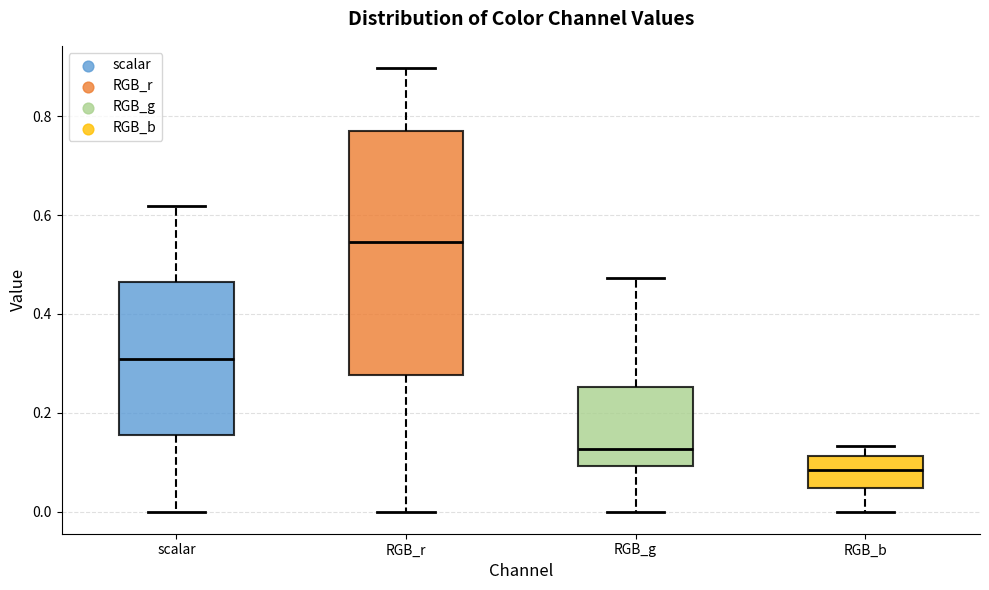

Where is the upper edge of the box for RGB_b on the y-axis? The values are not printed on the chart, so give them approximately, as read against the axis.

0.12